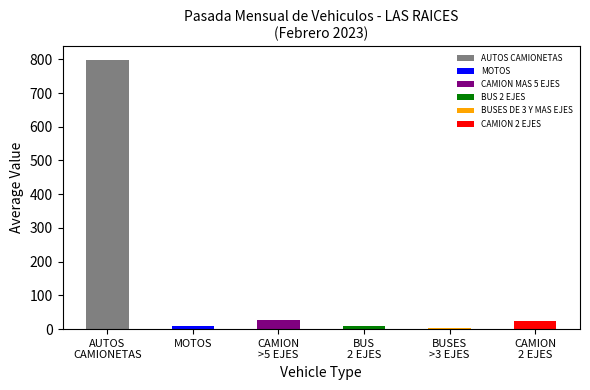

What is the label of the 2nd bar from the left?

MOTOS